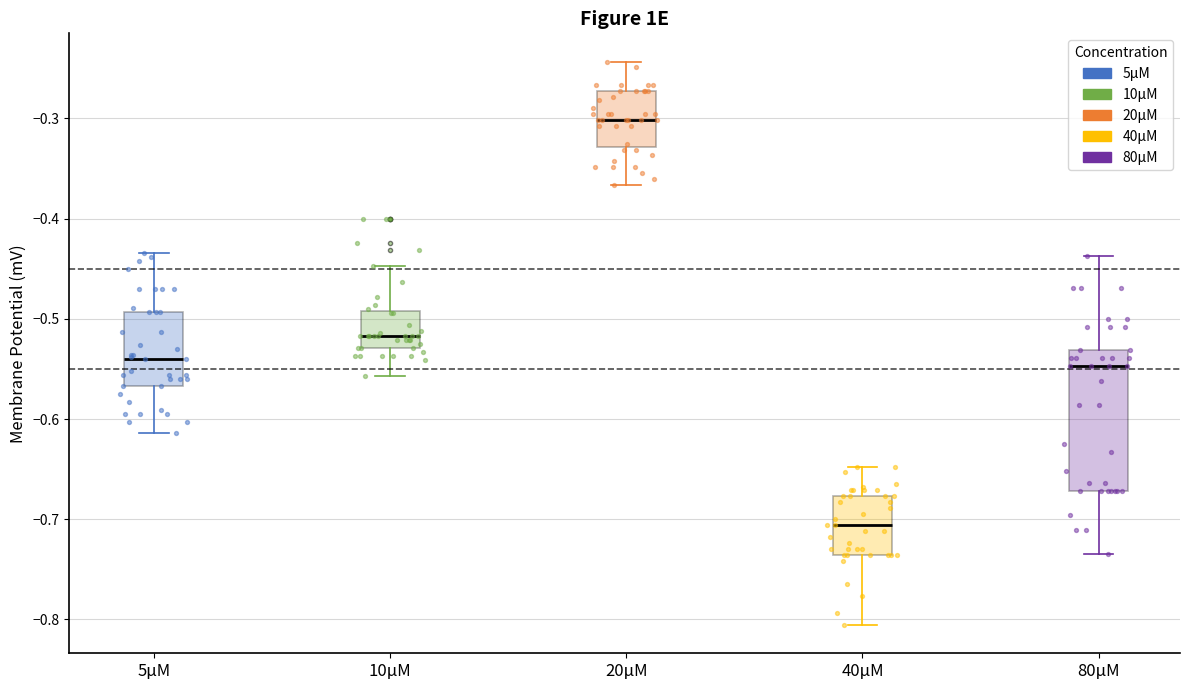

Comparing the boxes themselves (not the whiskers), which one is the tallest?

80μM